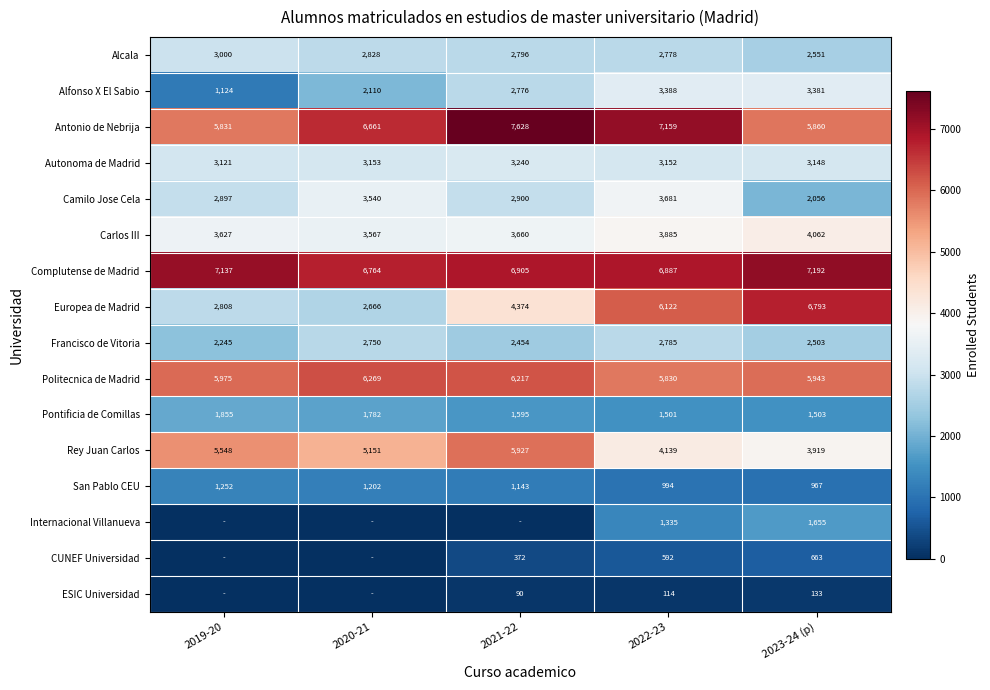

At 2022-23, list the series in order from smallest to largest.

ESIC Universidad, CUNEF Universidad, San Pablo CEU, Internacional Villanueva, Pontificia de Comillas, Alcala, Francisco de Vitoria, Autonoma de Madrid, Alfonso X El Sabio, Camilo Jose Cela, Carlos III, Rey Juan Carlos, Politecnica de Madrid, Europea de Madrid, Complutense de Madrid, Antonio de Nebrija